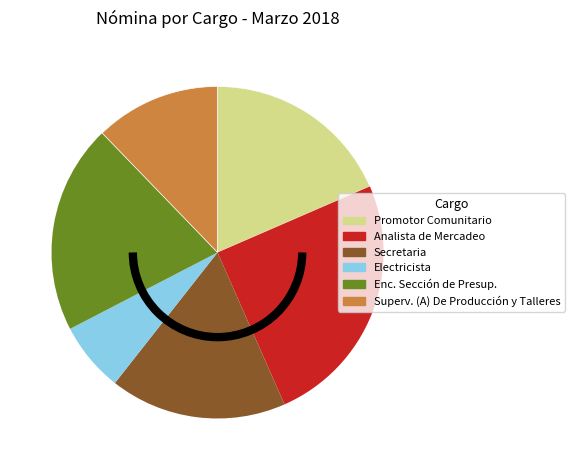

Is it true that Analista de Mercadeo is 33% of the pie?

False